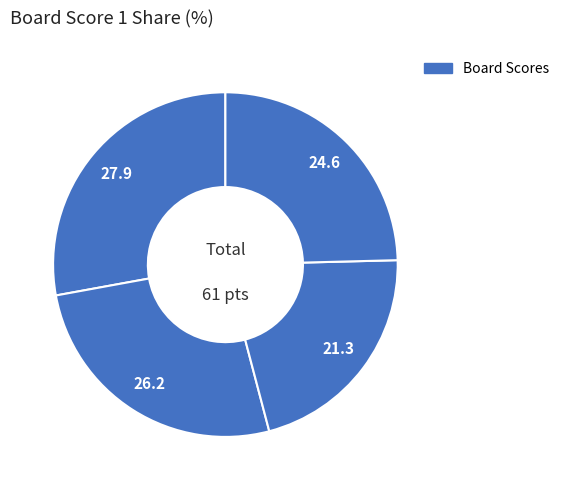

Count the number of slices in the pie.

4